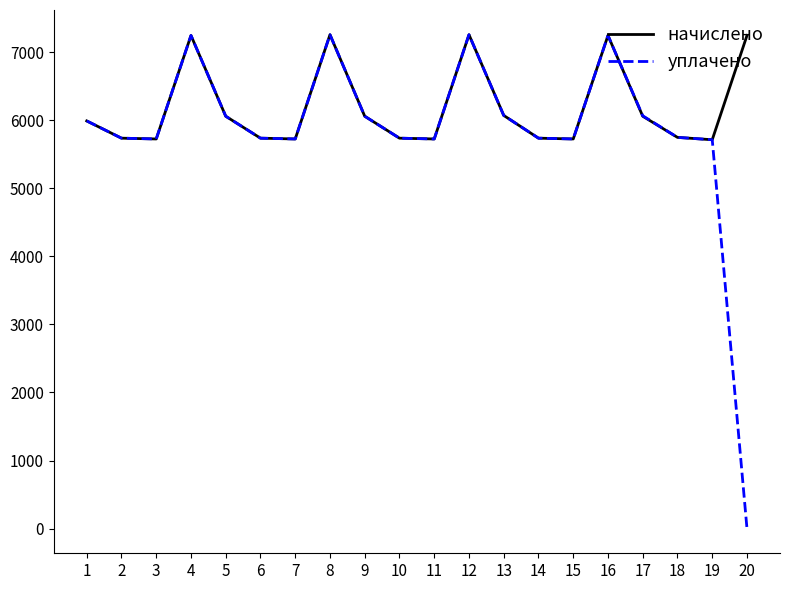

True or false: уплачено has more than 1 interior local peaks.

True